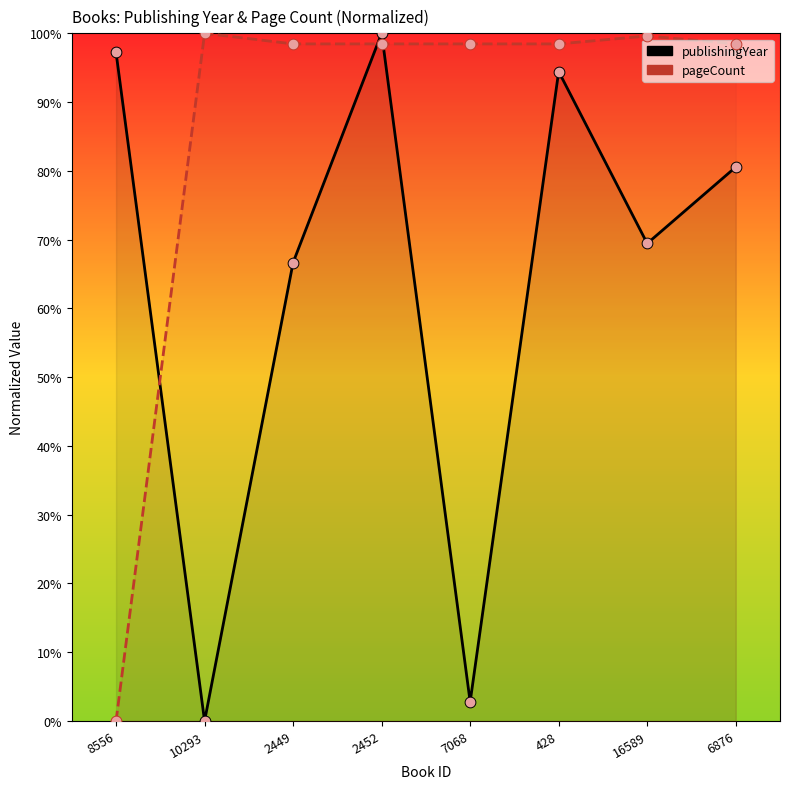

What are all the series names shown in the legend?

publishingYear, pageCount